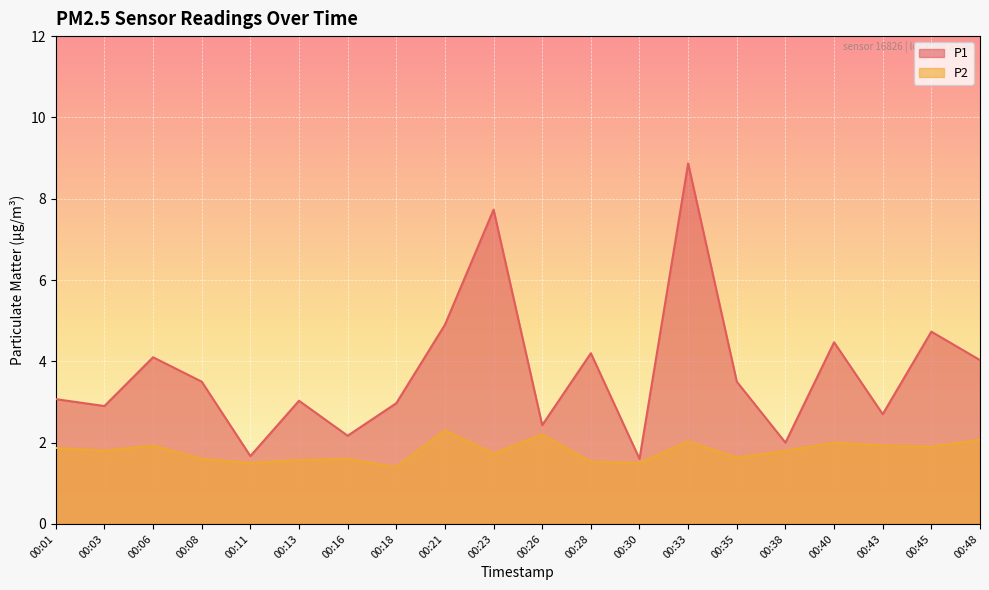

What is the difference between the P1 values at 00:35 and 00:26?

1.1